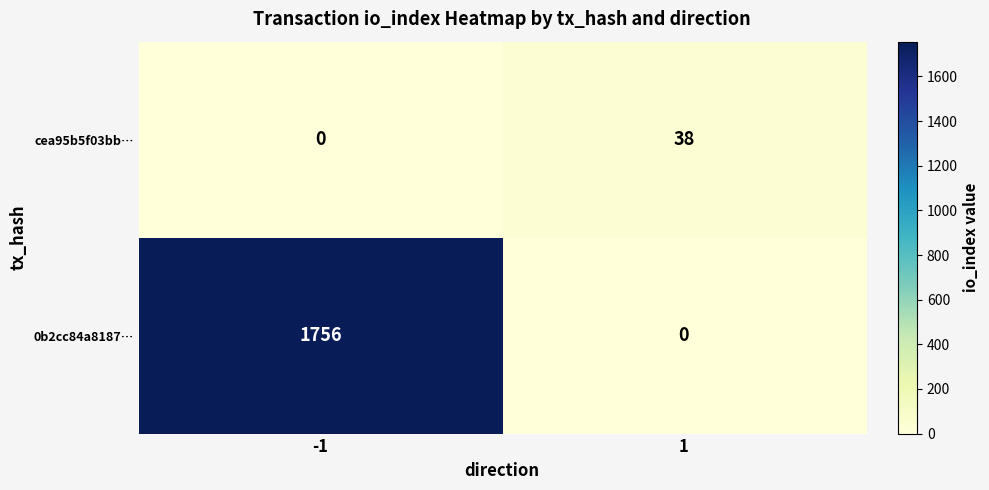

List the series in order of their overall mean, highest first.

0b2cc84a8187…, cea95b5f03bb…